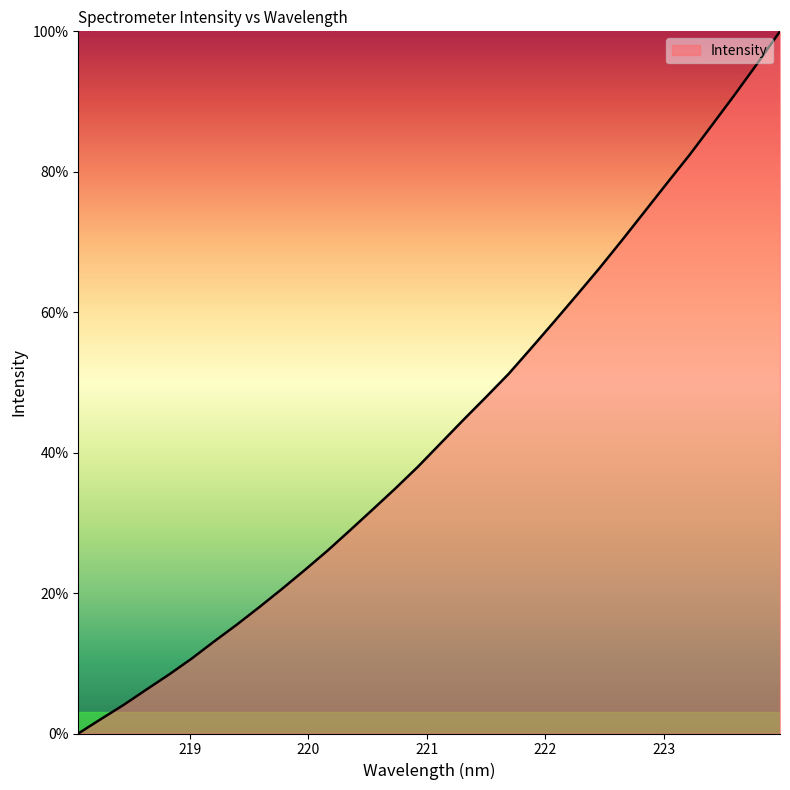

What is the maximum value shown in the chart?

100.0